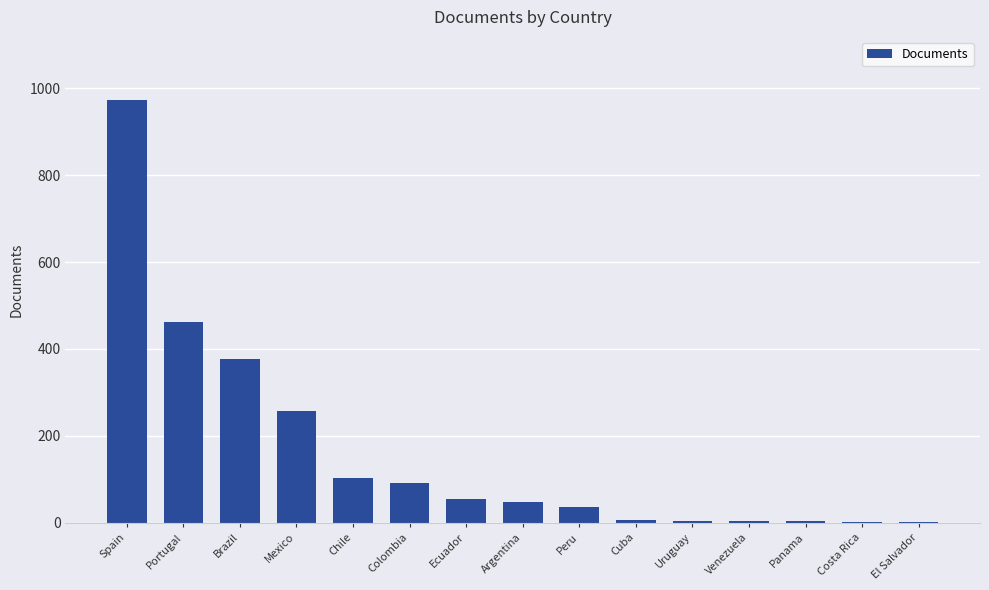

What is the maximum value shown in the chart?

972